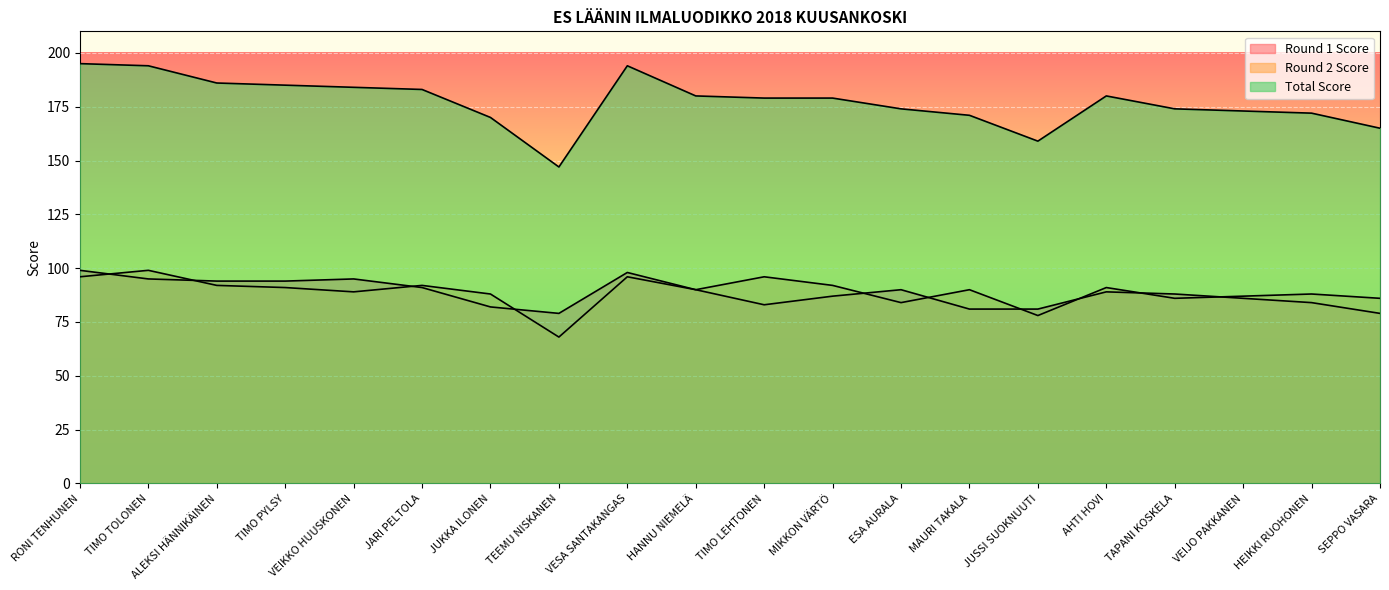

True or false: Round 1 Score and Total Score intersect in this chart.

False